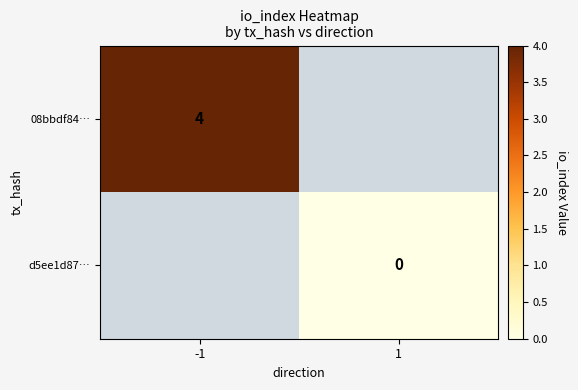

At which category does the chart reach its peak across all series?

-1